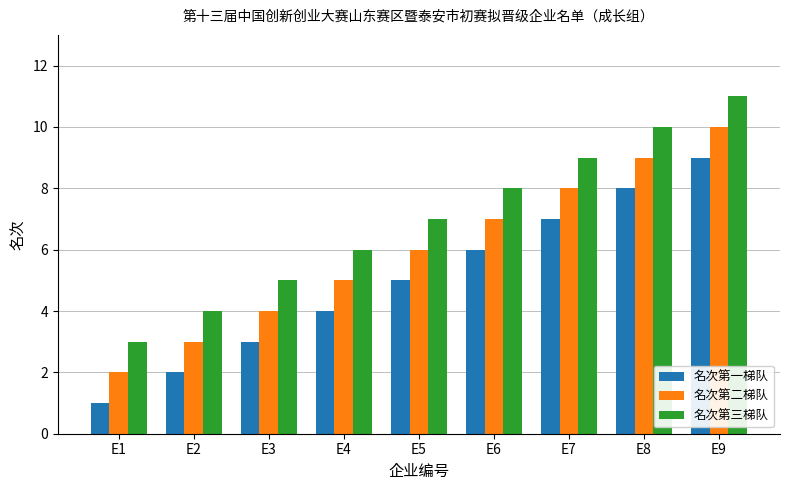

Reading left to right, extract all data points from this chart.

名次第一梯队: 1	2	3	4	5	6	7	8	9
名次第二梯队: 2	3	4	5	6	7	8	9	10
名次第三梯队: 3	4	5	6	7	8	9	10	11